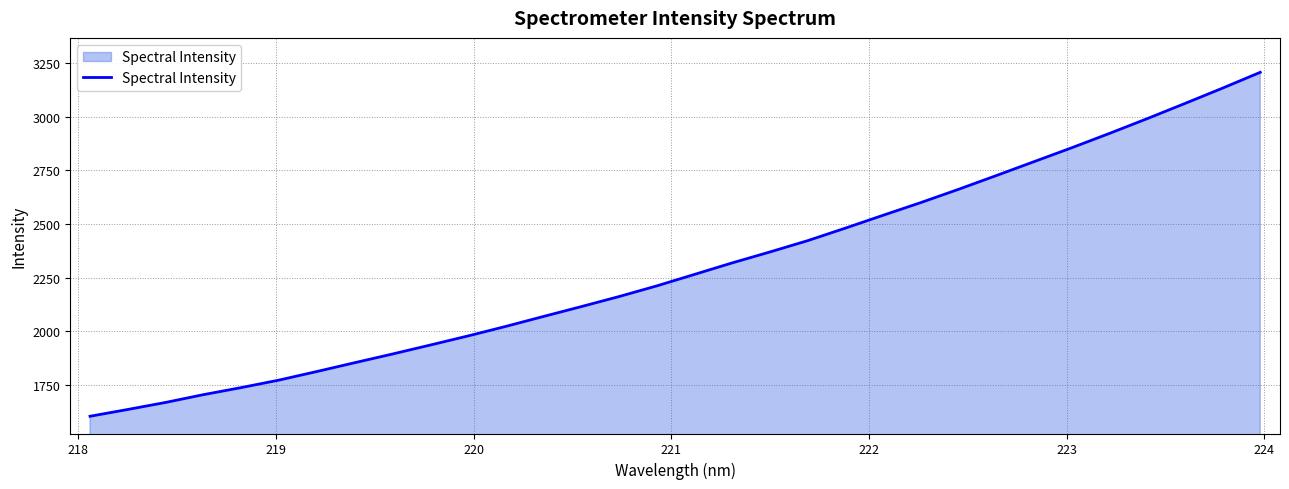

What is the smallest value displayed?

1605.0